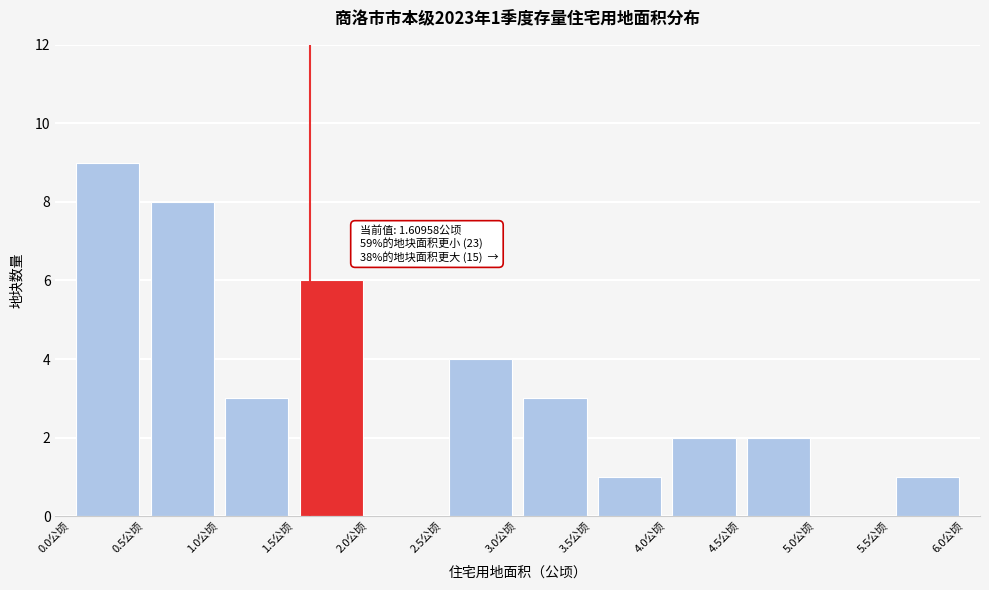

Over which range of the x-axis is the bar tallest?

0.0 to 0.5